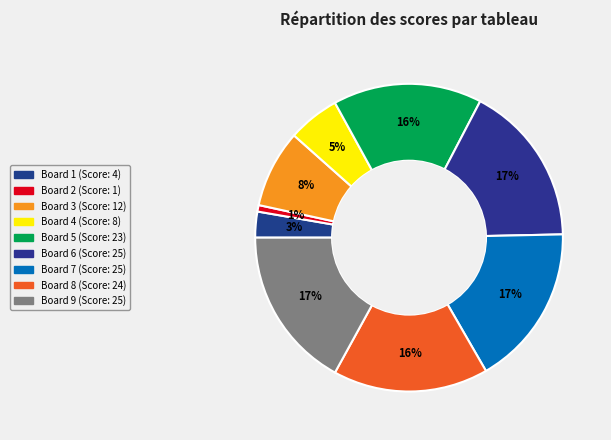

What portion of the pie excludes Board 9?

83.0%